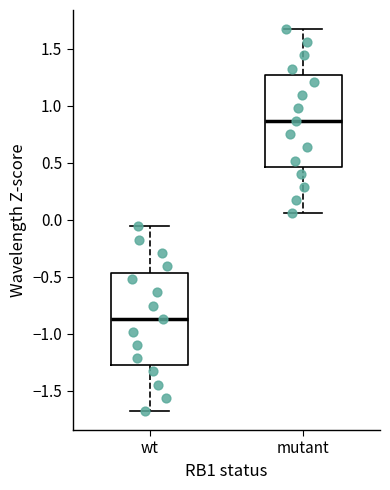

Reading left to right, transcribe this box plot: for each box, give where its median line is, the range the box spans, and where its two whiskers end, as read against the y-axis. The values are not printed on the chart, so give them approximately, as read against the axis.

wt: median -0.85, box -1.25 to -0.45, whiskers -1.70 to -0.05
mutant: median 0.85, box 0.45 to 1.25, whiskers 0.05 to 1.65